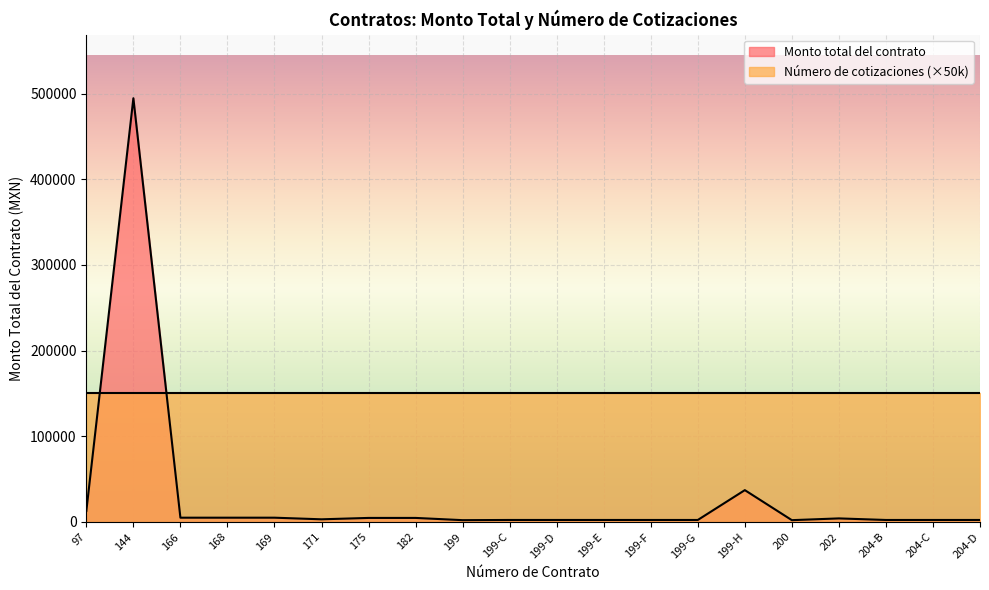

Read the value at 204-D.

2360.5